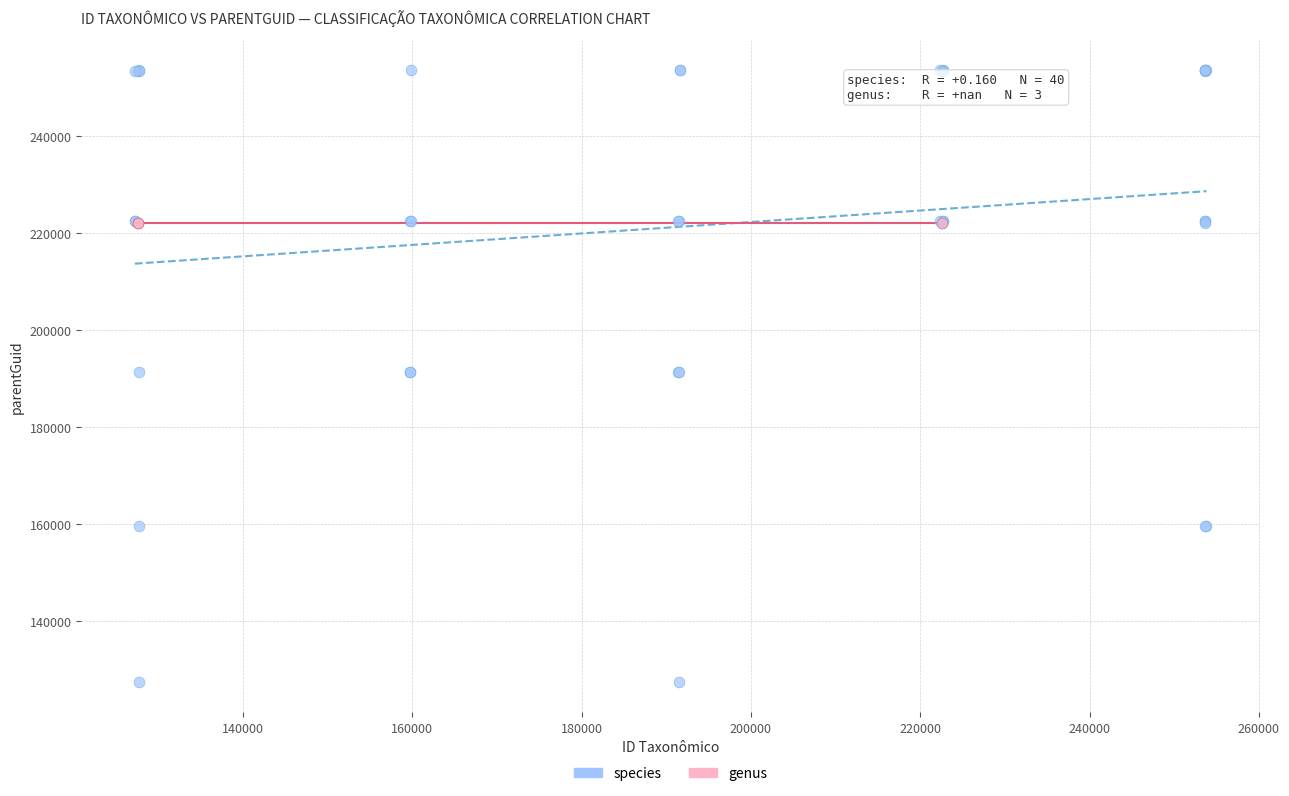

Which series contains the lowest Y value?

species